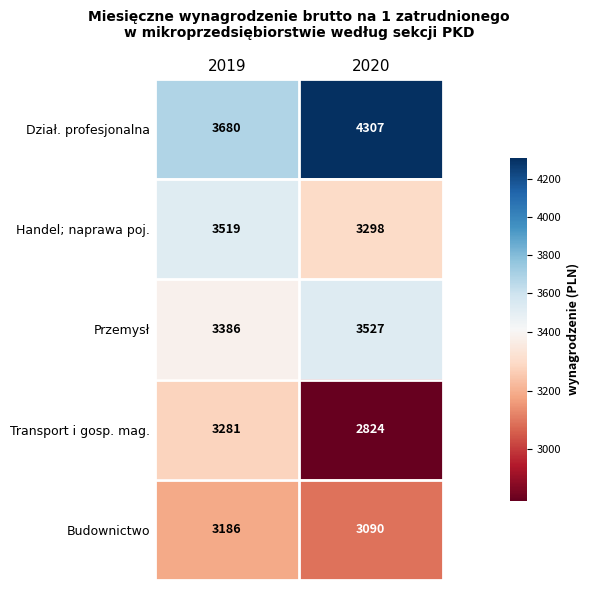

At which category is the sum across all series the highest?

2019